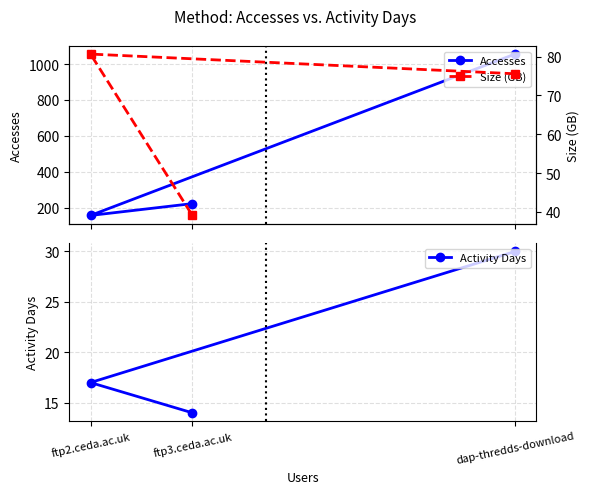

What is the difference between the maximum and minimum values in the Size (GB) series?

41.6